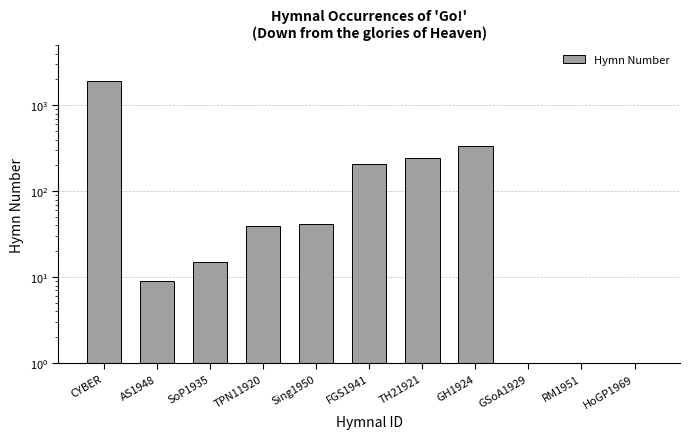

Which category has the highest value across all series?

CYBER